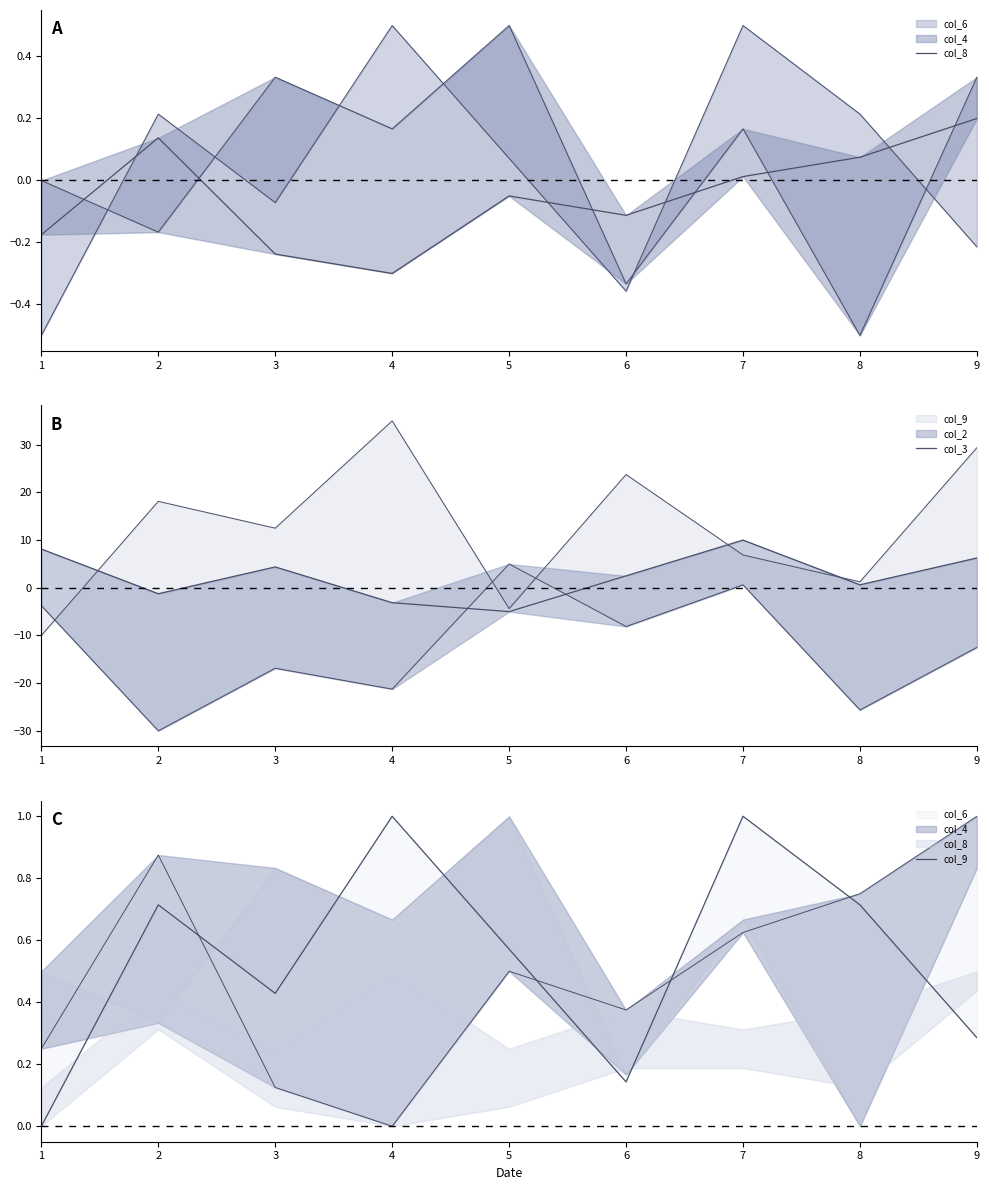

True or false: col_8 has more than 2 points higher than both neighbors.

False